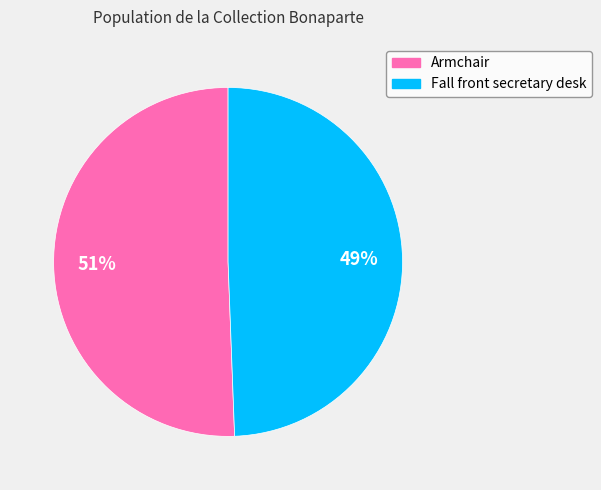

True or false: Armchair accounts for 42% of the total.

False